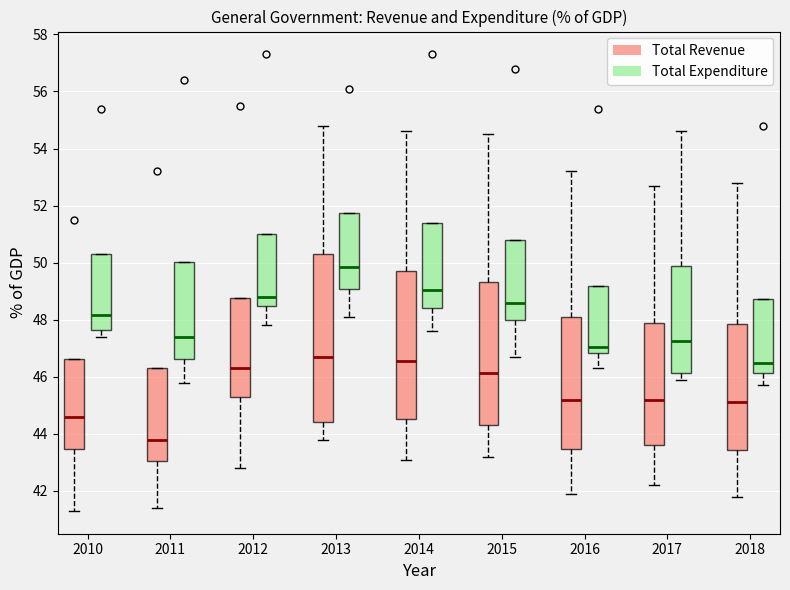

Which box is the tallest, from its lower edge to its upper edge?

2013 (Total Revenue)